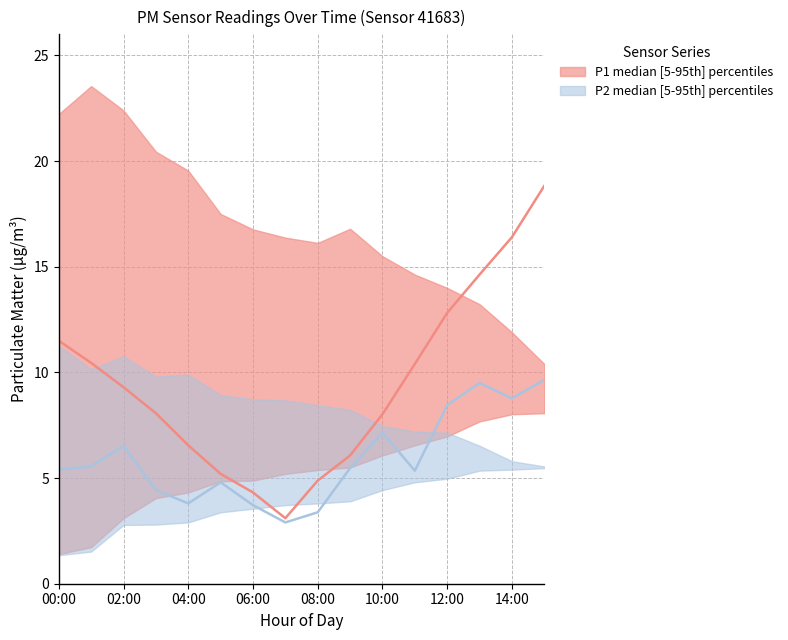

What is the difference between the second highest and second lowest values in the P2_upper series?

5.0